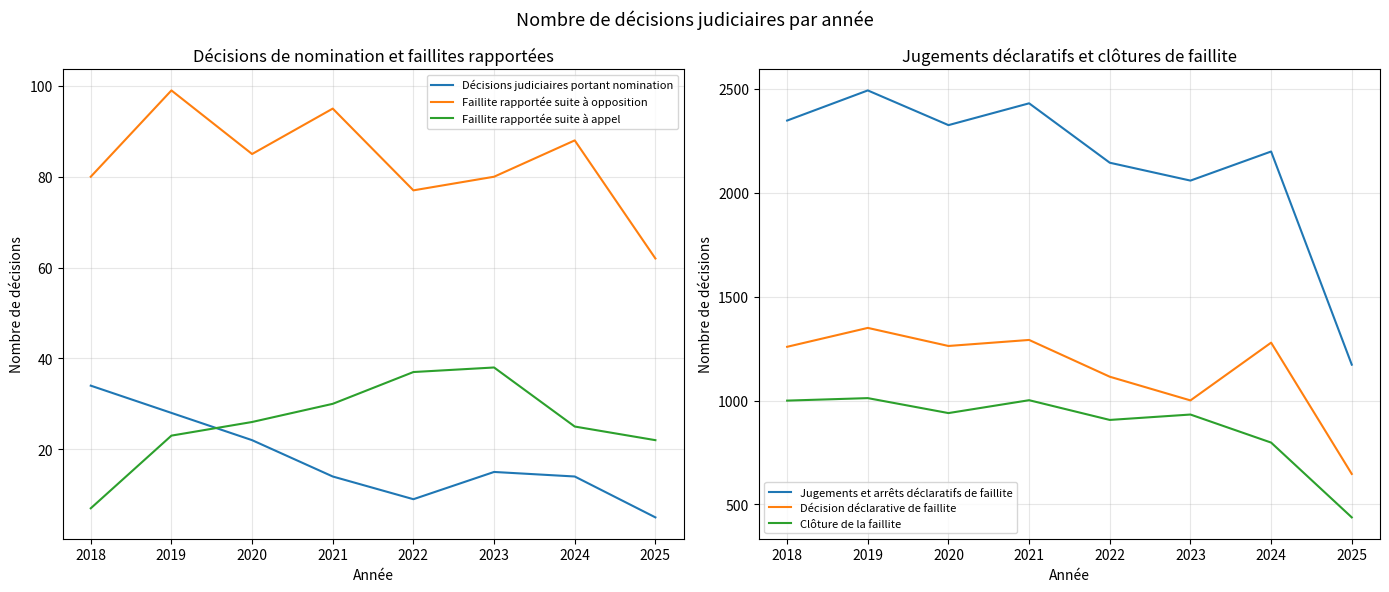

What are all the series names shown in the legend?

Décisions judiciaires portant nomination, Faillite rapportée suite à opposition, Faillite rapportée suite à appel, Jugements et arrêts déclaratifs de faillite, Décision déclarative de faillite, Clôture de la faillite